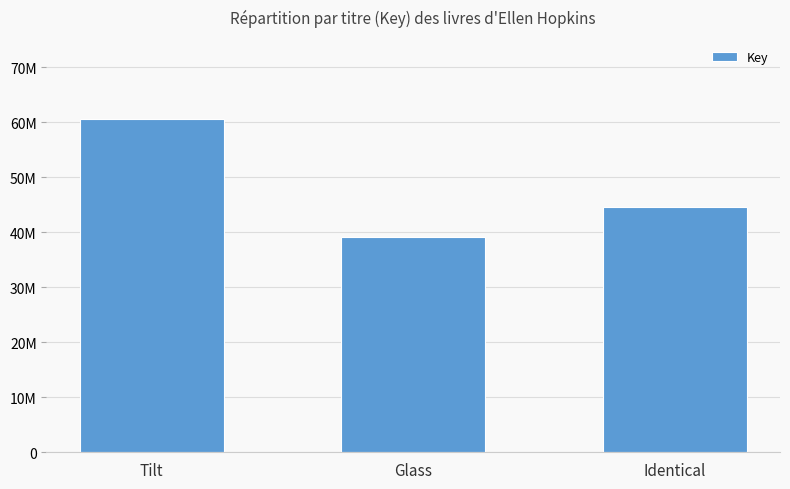

What is the greatest value displayed?

60595310